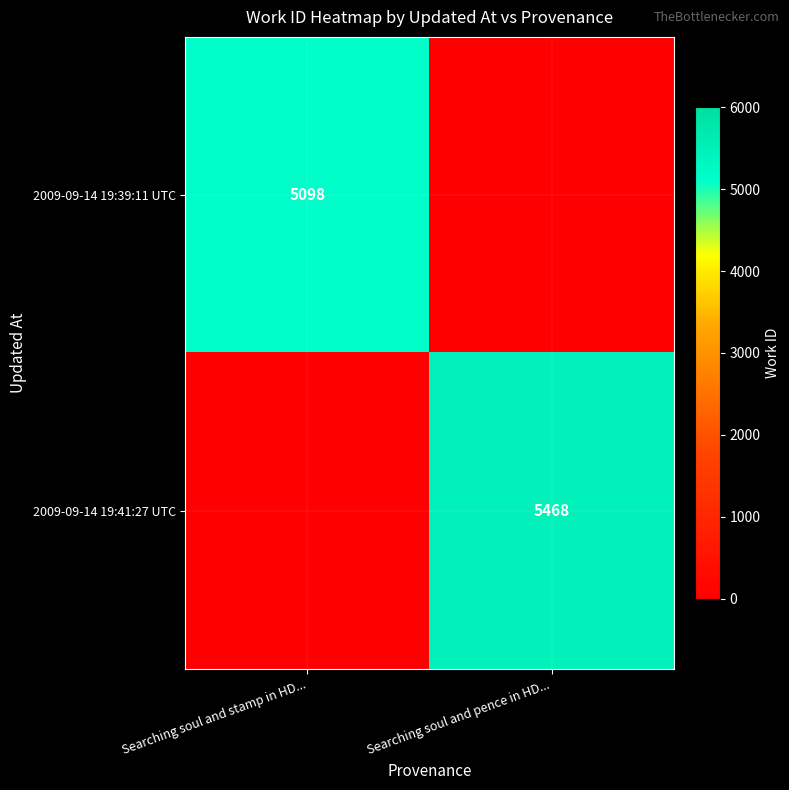

Is it true that 2009-09-14 19:41:27 UTC equals 7499 at Searching soul and pence in HD...?

False